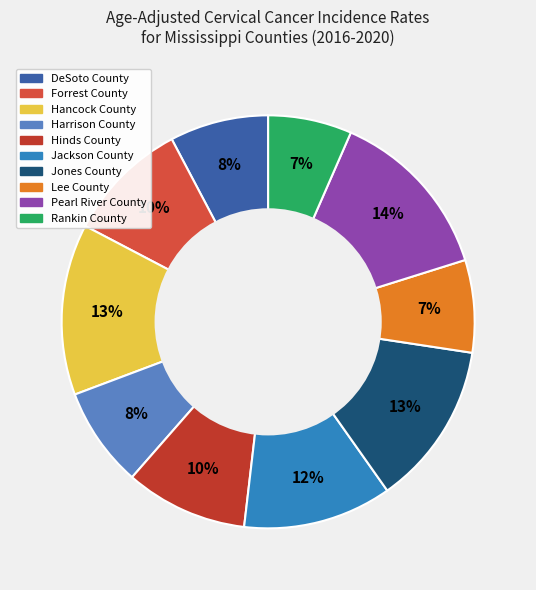

What is the smallest slice in the pie chart?

Rankin County